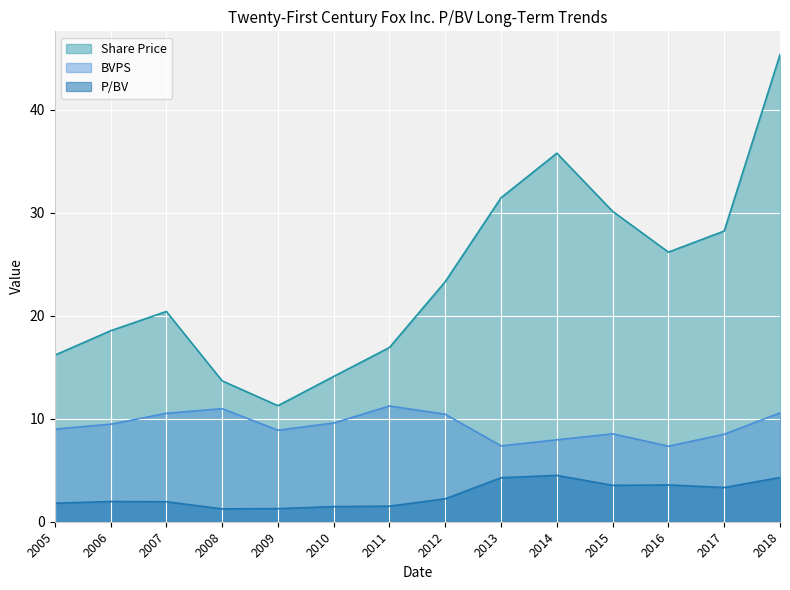

Reading right to left, list all the values displayed in this chart.

P/BV: 4.3	3.3	3.6	3.5	4.5	4.3	2.2	1.5	1.5	1.3	1.2	1.9	2.0	1.8
Share Price: 45.3	28.2	26.2	30.1	35.8	31.4	23.3	16.9	14.1	11.3	13.7	20.4	18.5	16.2
BVPS: 10.6	8.5	7.3	8.5	8.0	7.4	10.4	11.2	9.6	8.9	11.0	10.5	9.5	9.0